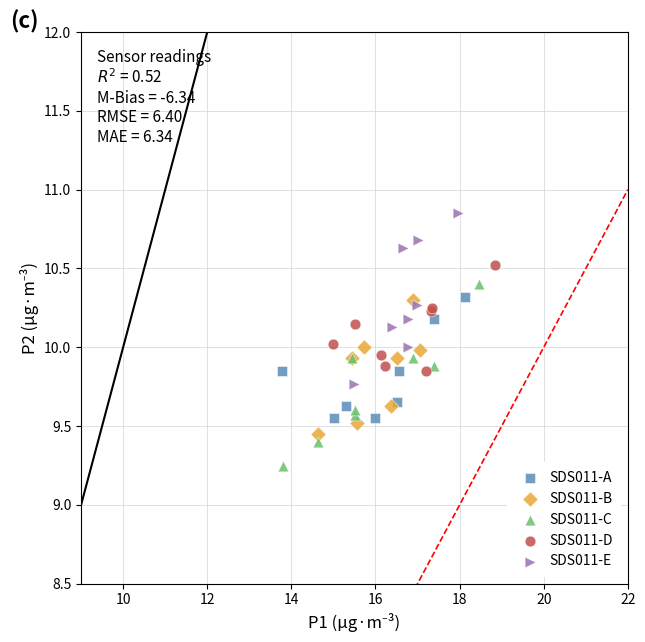

Which series reaches the minimum Y coordinate?

SDS011-C